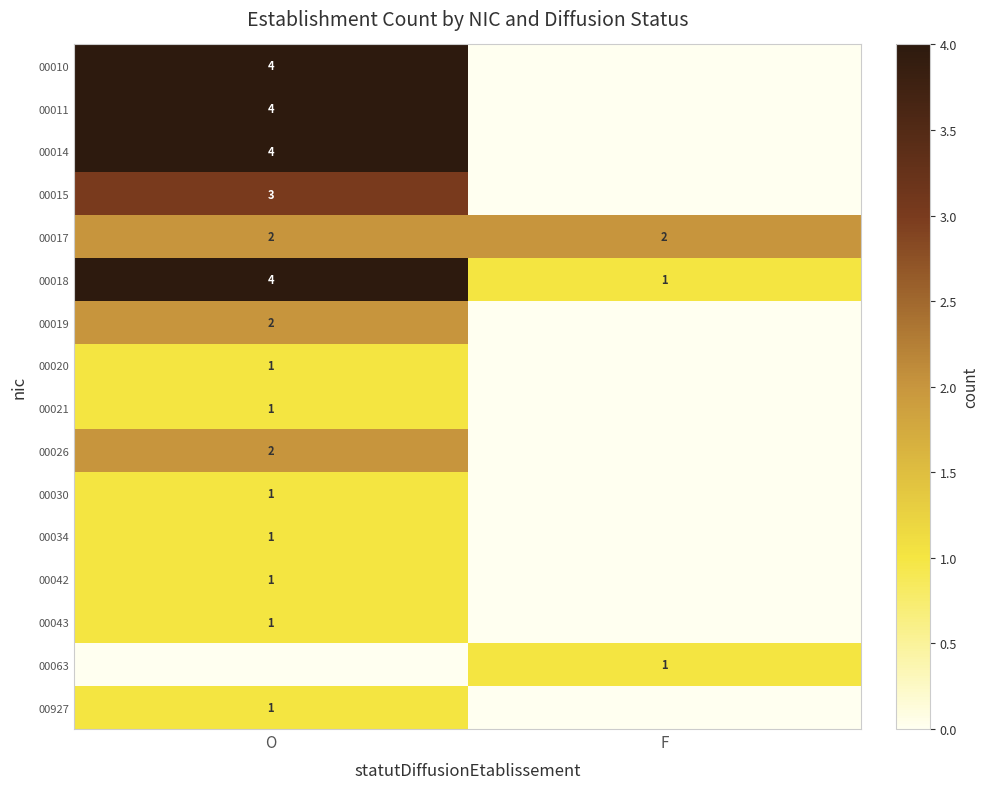

At how many categories does at least one series exceed 2?

1